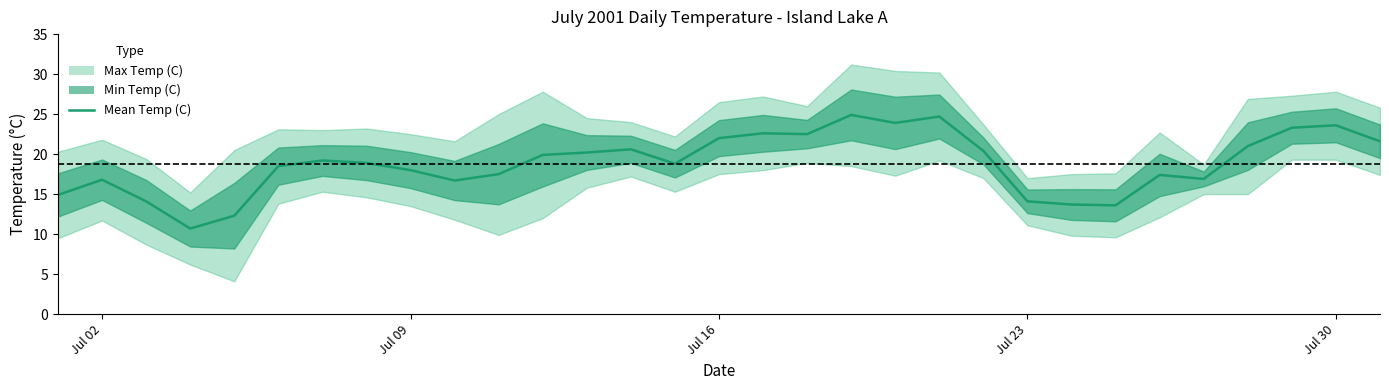

How many lines are shown in the chart?

1